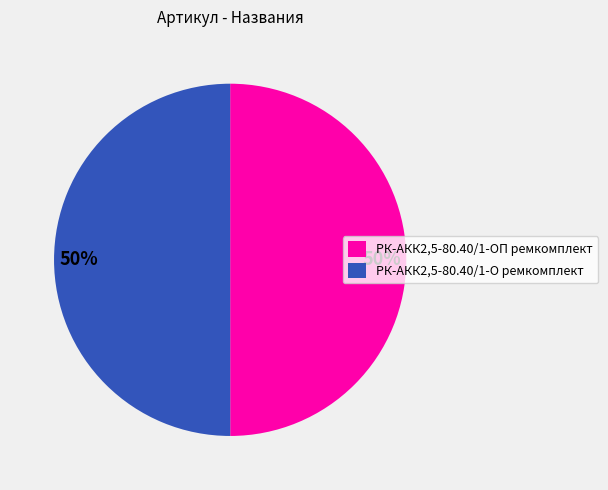

What percentage is the РК-АКК2,5-80.40/1-О ремкомплект slice, to the nearest percent?

50%